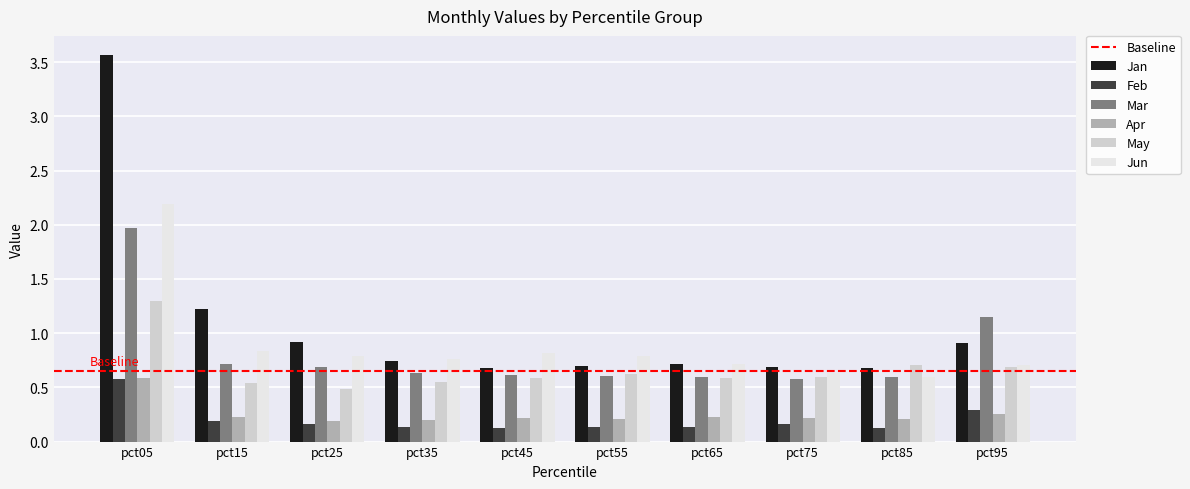

What is the smallest value displayed?

0.1